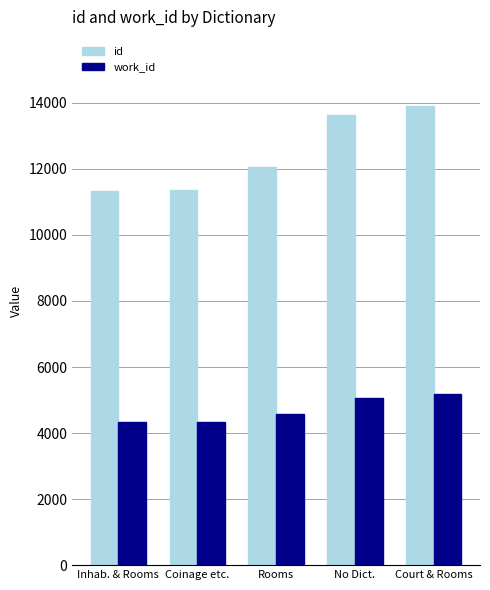

What is the difference between the id values at Inhab. & Rooms and No Dict.?

2295